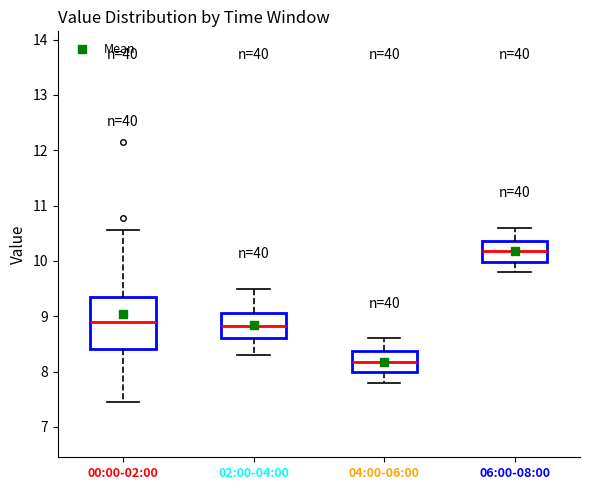

Reading left to right, read every box against the y-axis: the position of its median line, the range the box covers, and the ends of its whiskers. The values are not printed on the chart, so give them approximately, as read against the axis.

00:00-02:00: median 8.9, box 8.4 to 9.4, whiskers 7.5 to 10.6
02:00-04:00: median 8.8, box 8.6 to 9.1, whiskers 8.3 to 9.5
04:00-06:00: median 8.2, box 8.0 to 8.4, whiskers 7.8 to 8.6
06:00-08:00: median 10.2, box 10.0 to 10.4, whiskers 9.8 to 10.6